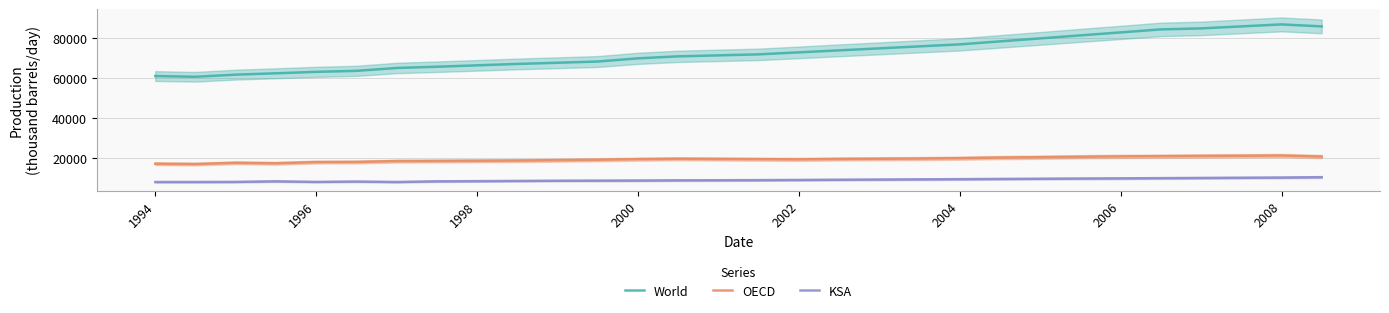

True or false: KSA and OECD intersect in this chart.

False